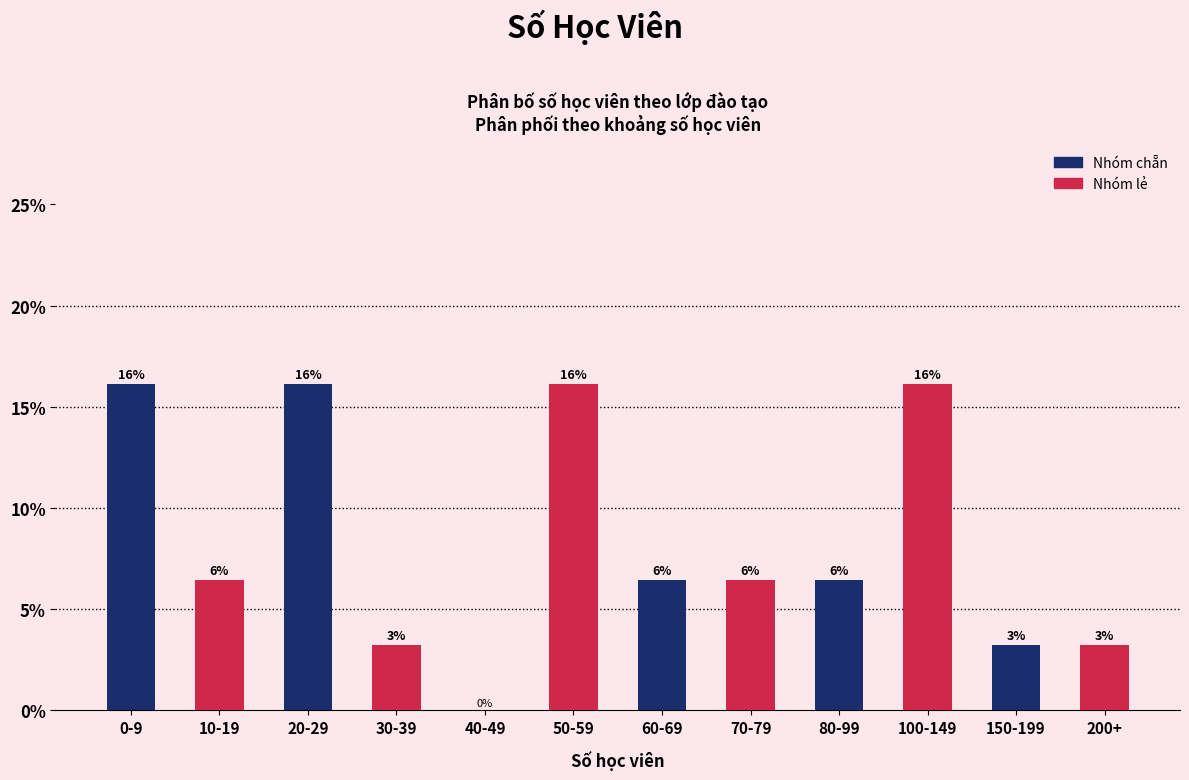

How many groups of bars are there?

6